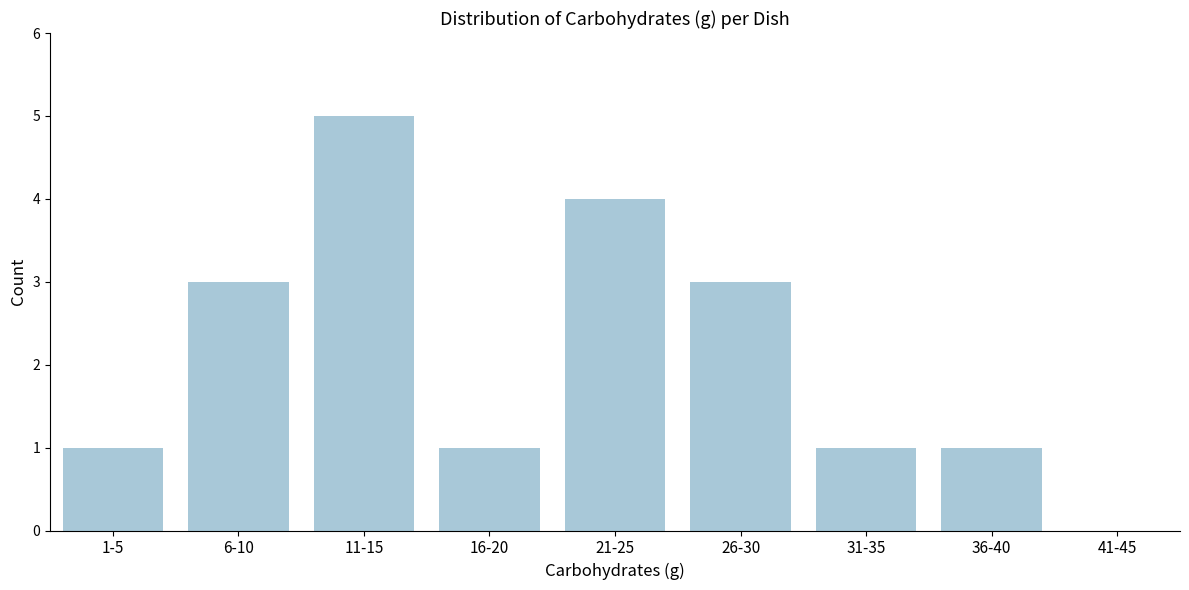

Reading left to right, list all the values displayed in this chart.

1-5=1	6-10=3	11-15=5	16-20=1	21-25=4	26-30=3	31-35=1	36-40=1	41-45=0